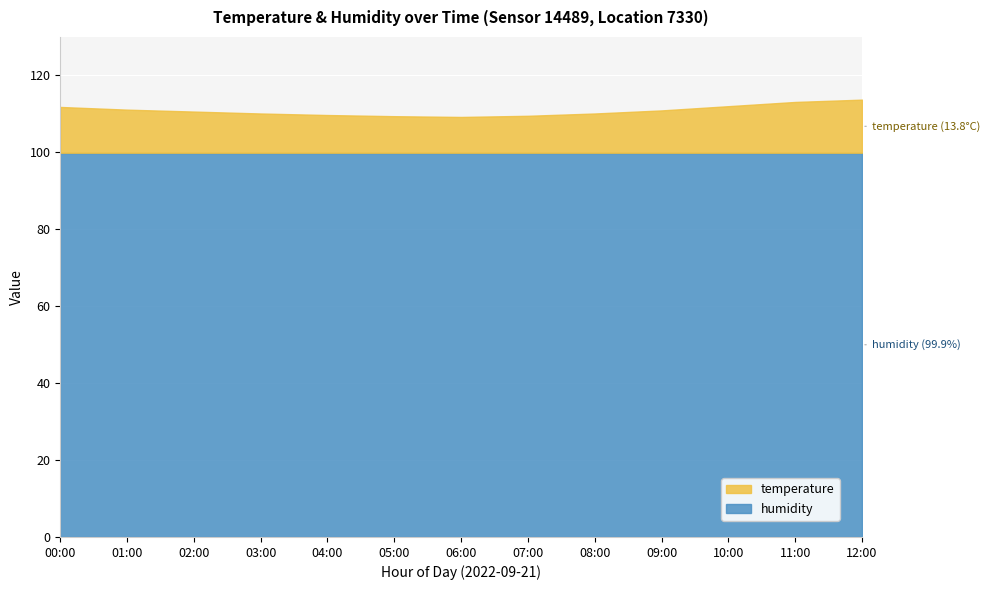

Count the number of data series in this chart.

2